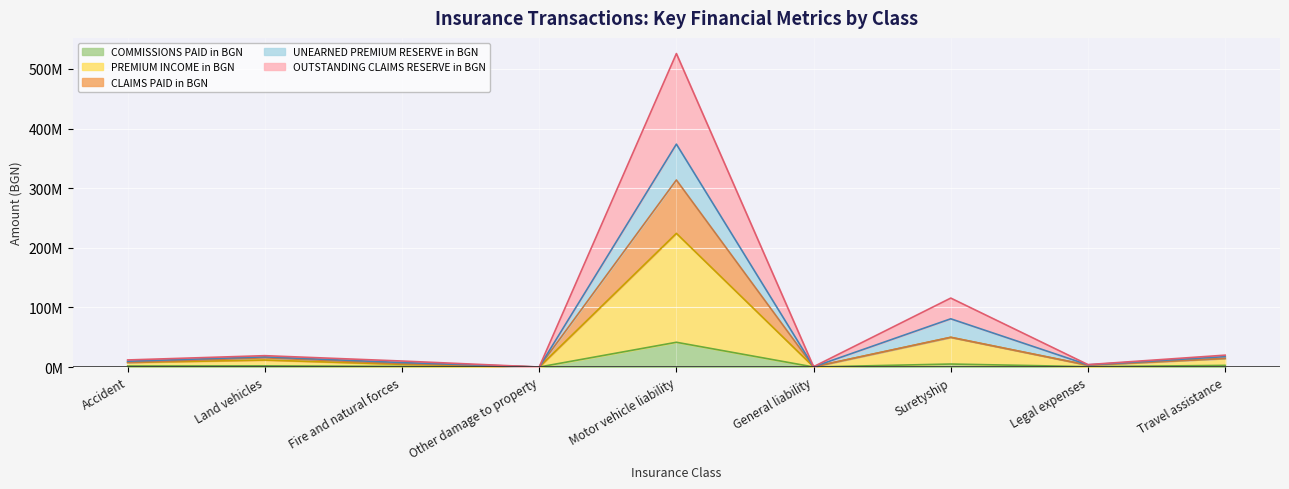

True or false: PREMIUM INCOME in BGN has more than 0 points higher than both neighbors.

True